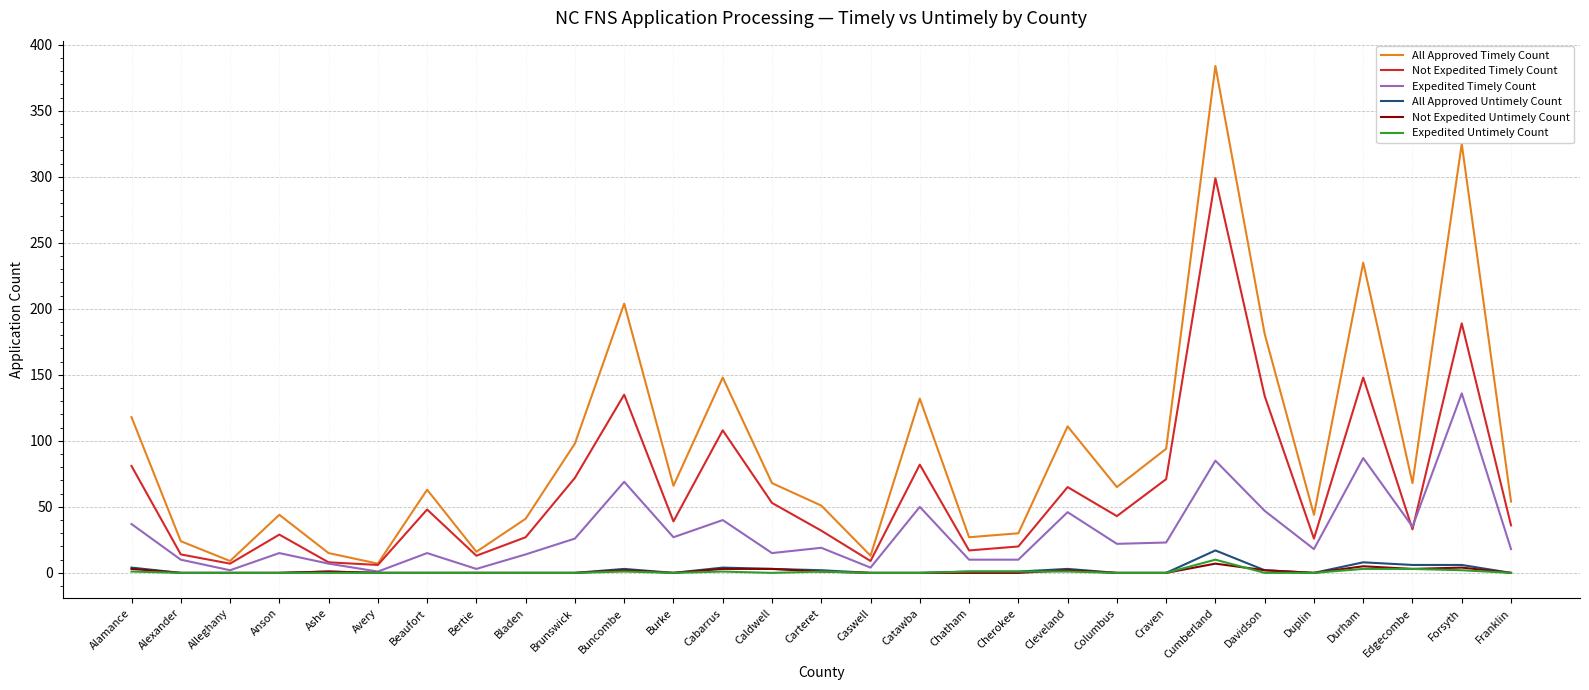

Count the number of data series in this chart.

6